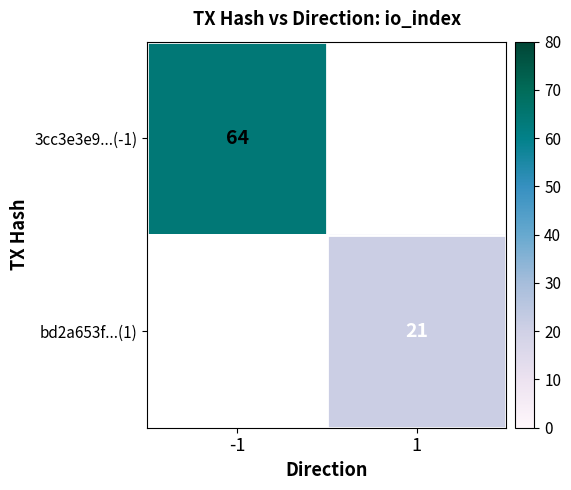

The value of bd2a653f...(1) at 1 is 21. True or false?

True